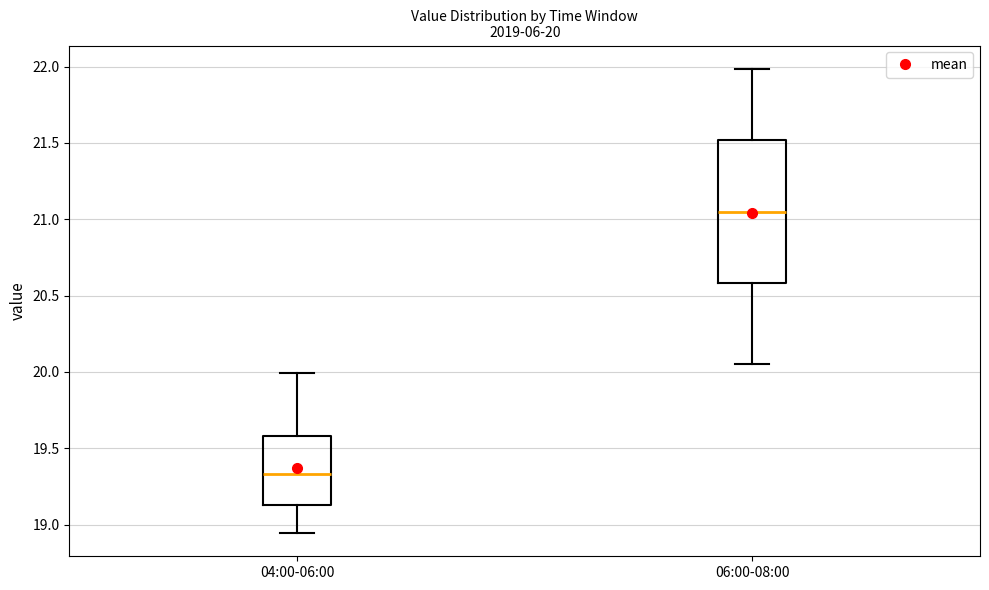

Comparing the boxes themselves (not the whiskers), which one is the tallest?

06:00-08:00